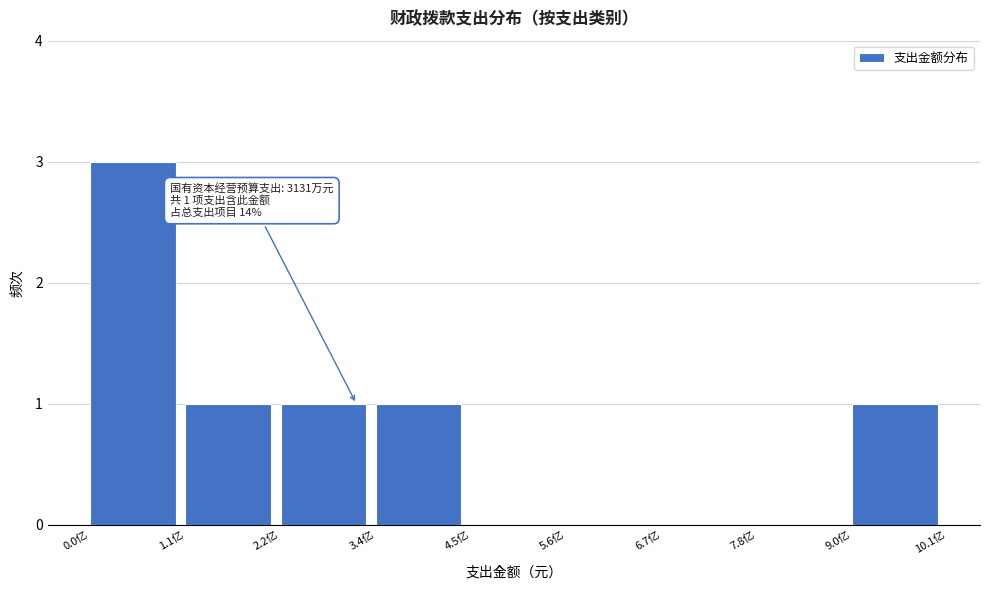

Reading right to left, list all the values displayed in this chart.

9.0亿=1	7.8亿=0	6.7亿=0	5.6亿=0	4.5亿=0	3.4亿=1	2.2亿=1	1.1亿=1	0.0亿=3